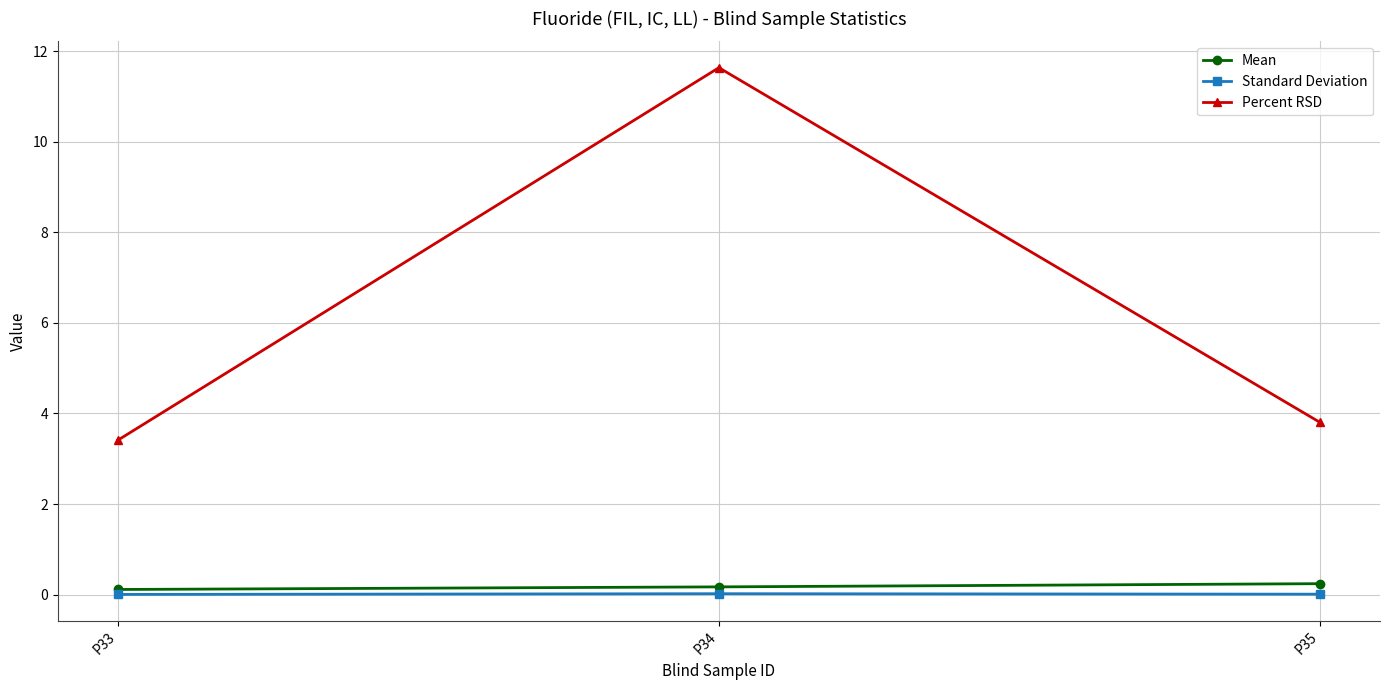

What is the sum of the Percent RSD values at P34 and P33?

15.0